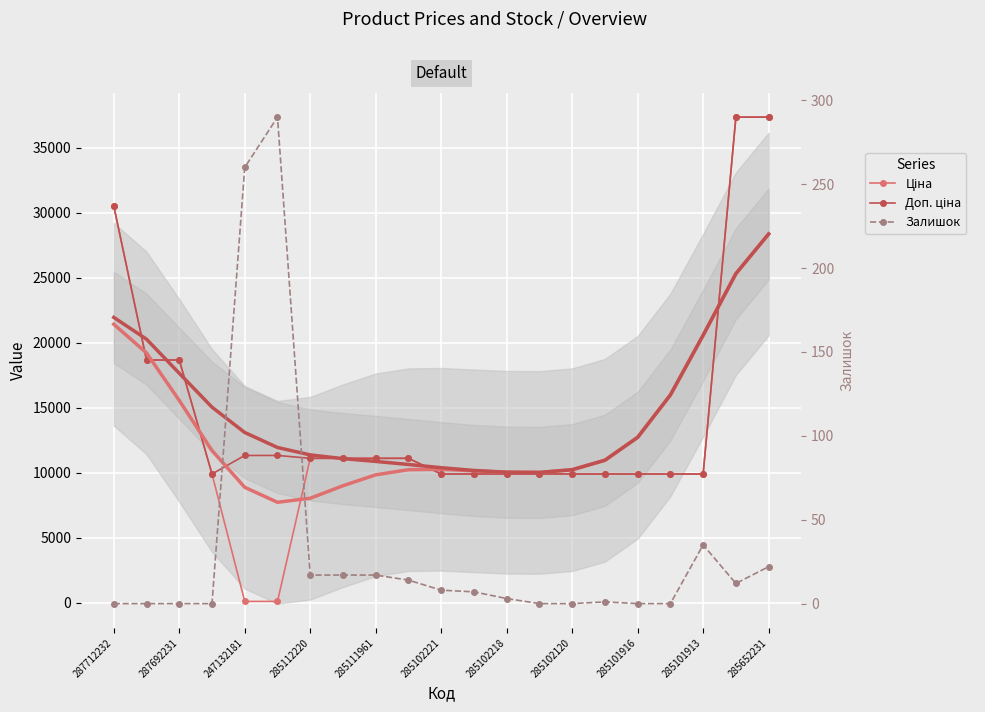

How many interior local valleys does the Доп. ціна series have?

1